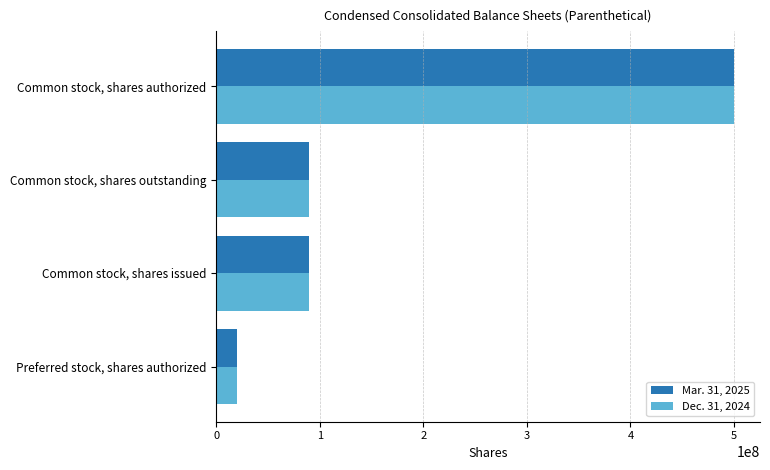

What is the difference between the Mar. 31, 2025 values at Common stock, shares authorized and Common stock, shares outstanding?

409849131